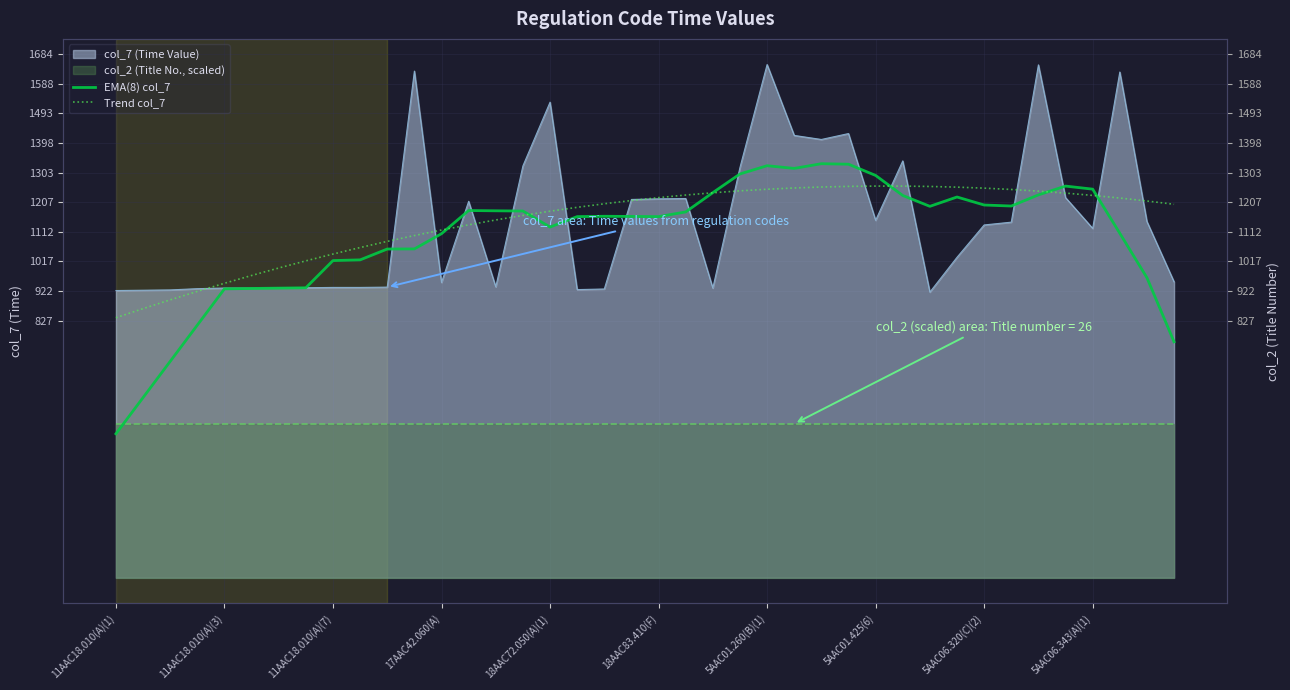

How many categories are shown in the chart?

40